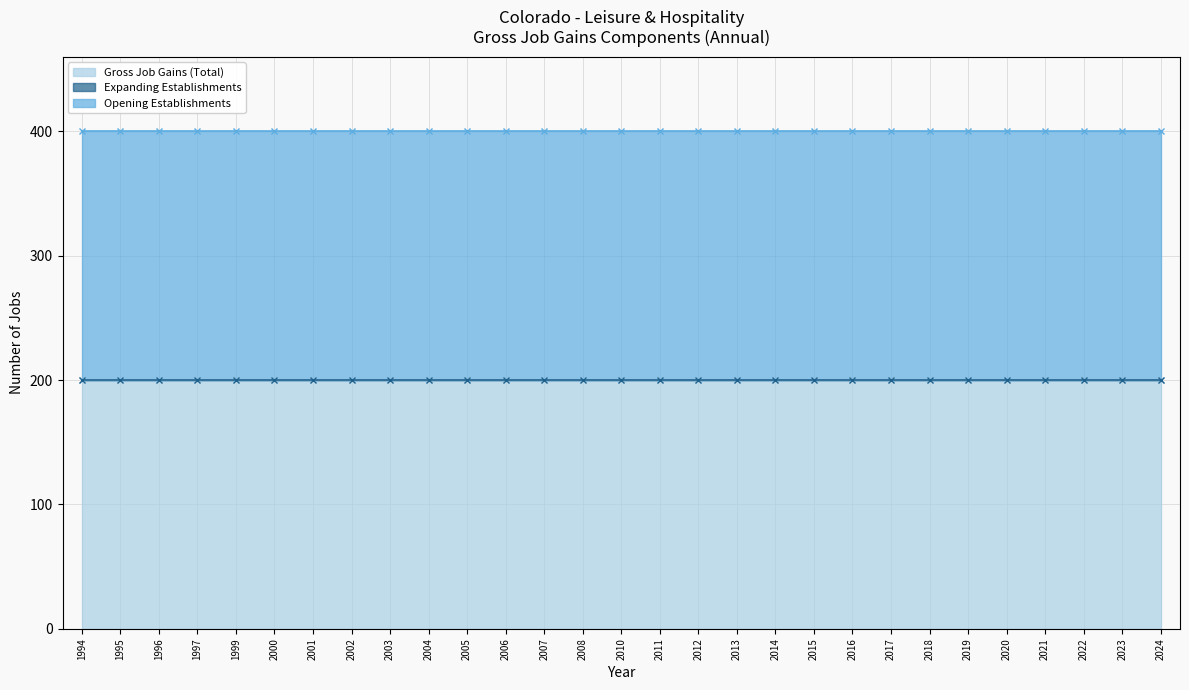

What are all the series names shown in the legend?

Gross Job Gains (Total), Expanding Establishments, Opening Establishments